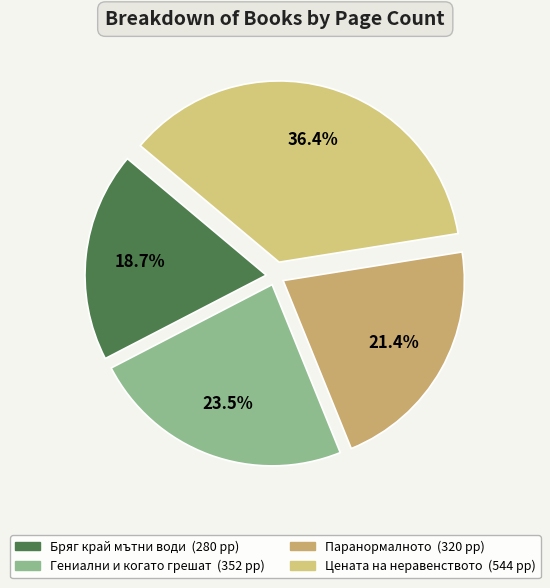

Rank the categories by value from lowest to highest.

Бряг край мътни води
(id 2609), Паранормалното
(id 612), Гениални и когато грешат
(id 669), Цената на неравенството
(id 20400)